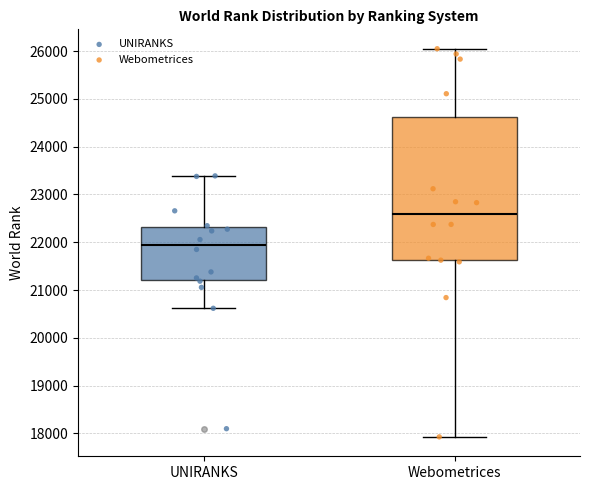

Which box is the tallest, from its lower edge to its upper edge?

Webometrices